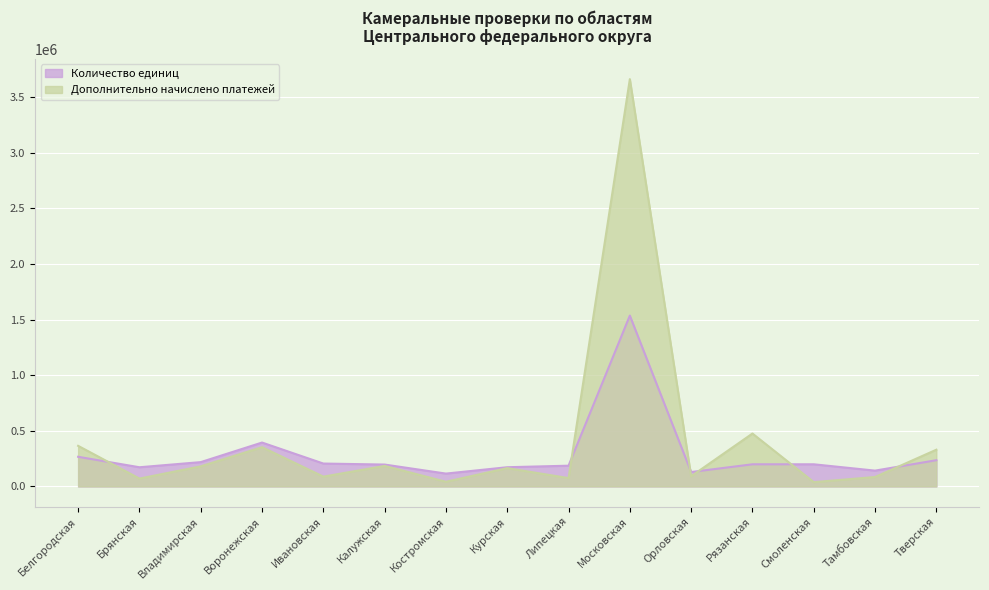

What is the label of the 4th point from the left?

Воронежская